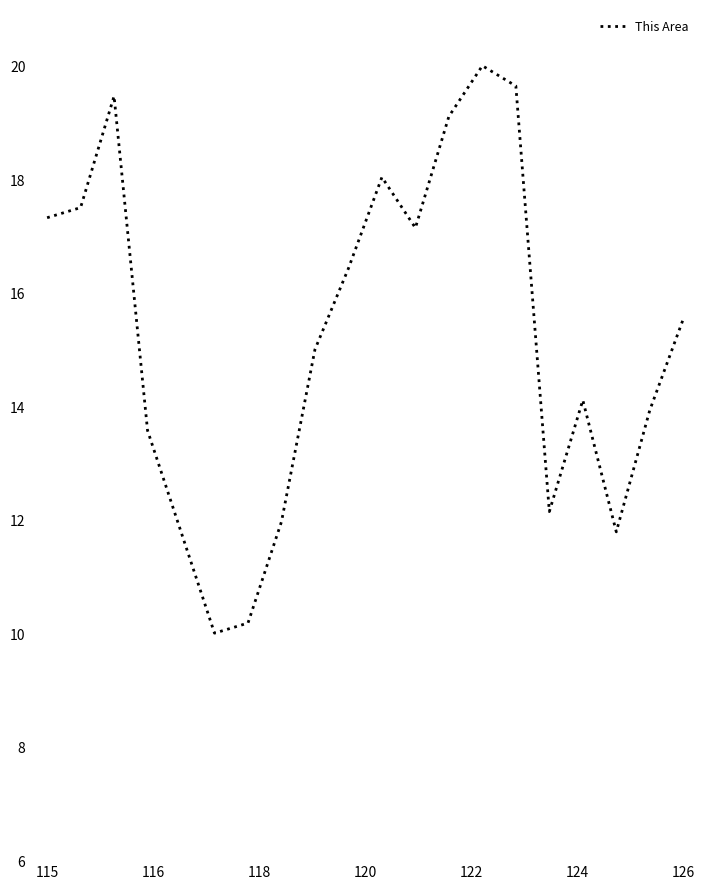

What is the smallest value displayed?

10.0